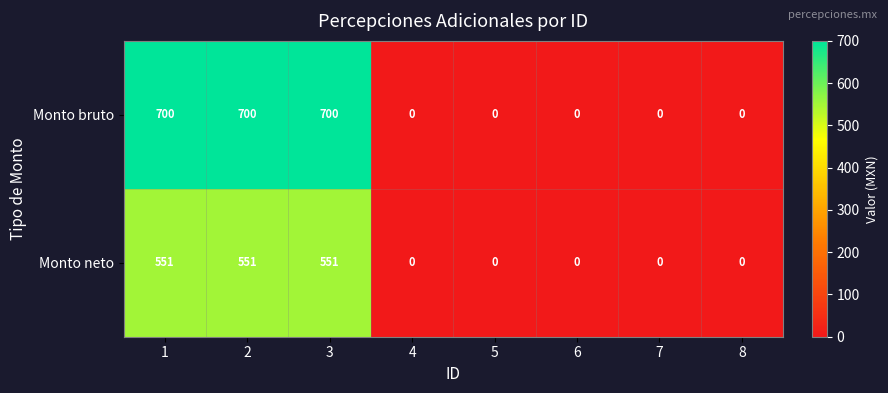

List the series in order of their overall mean, lowest first.

Monto neto, Monto bruto